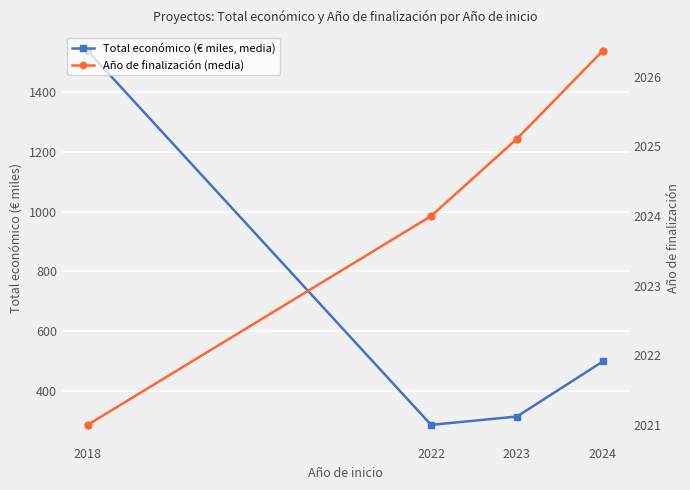

List the series in order of their peak value, lowest first.

Total económico (€ miles, media), Año de finalización (media)